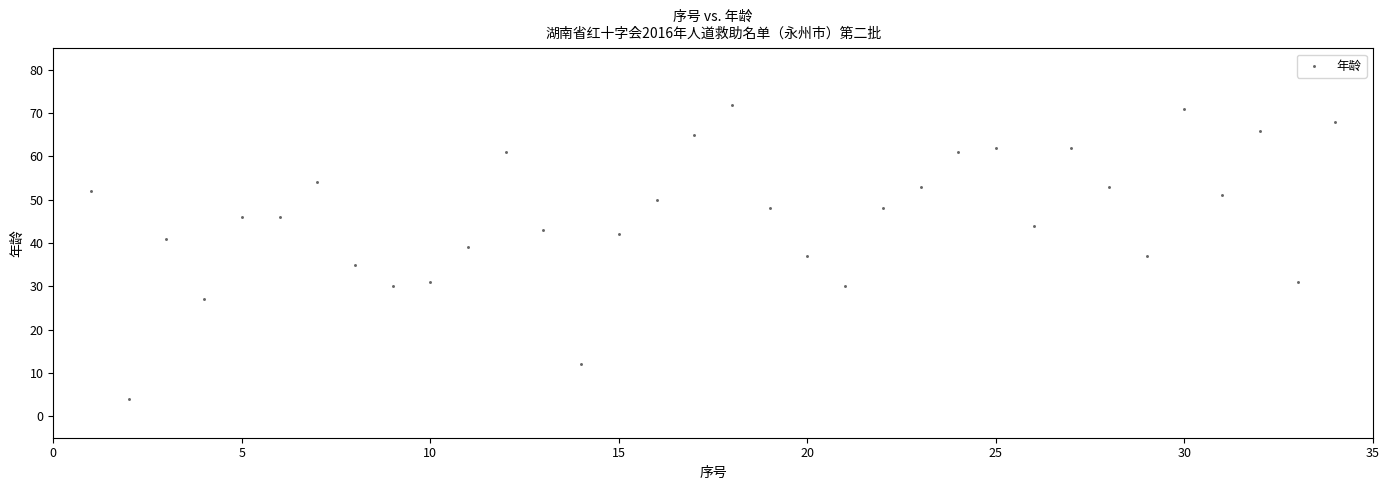

What is the range of X values (max minus min)?

33